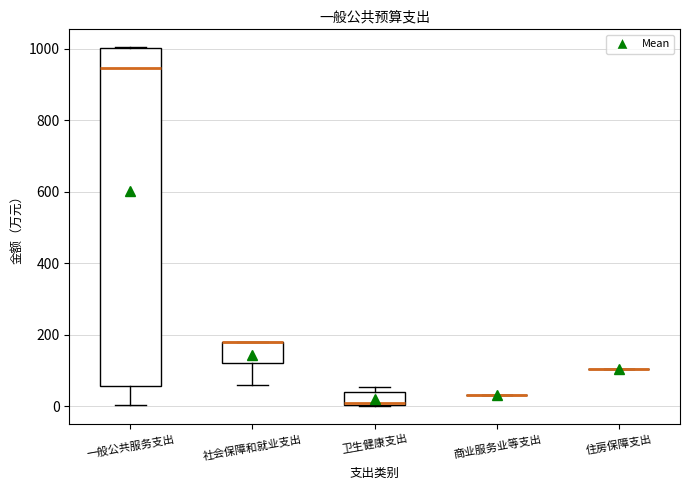

Comparing the boxes themselves (not the whiskers), which one is the tallest?

一般公共服务支出